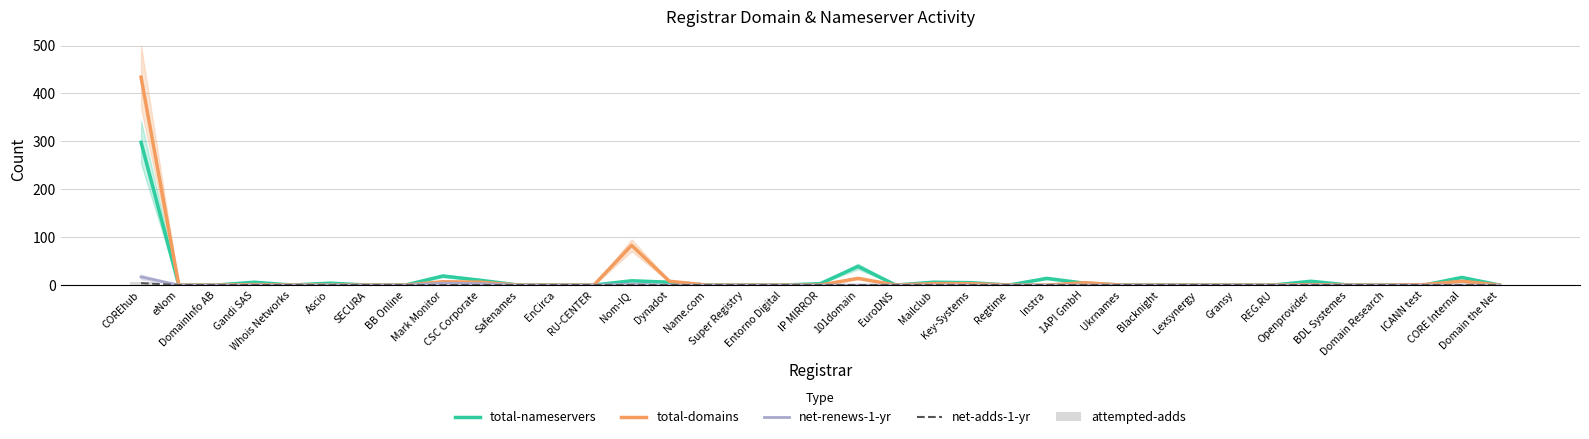

Between Safenames and Key-Systems, which series saw the biggest shift?

total-nameservers